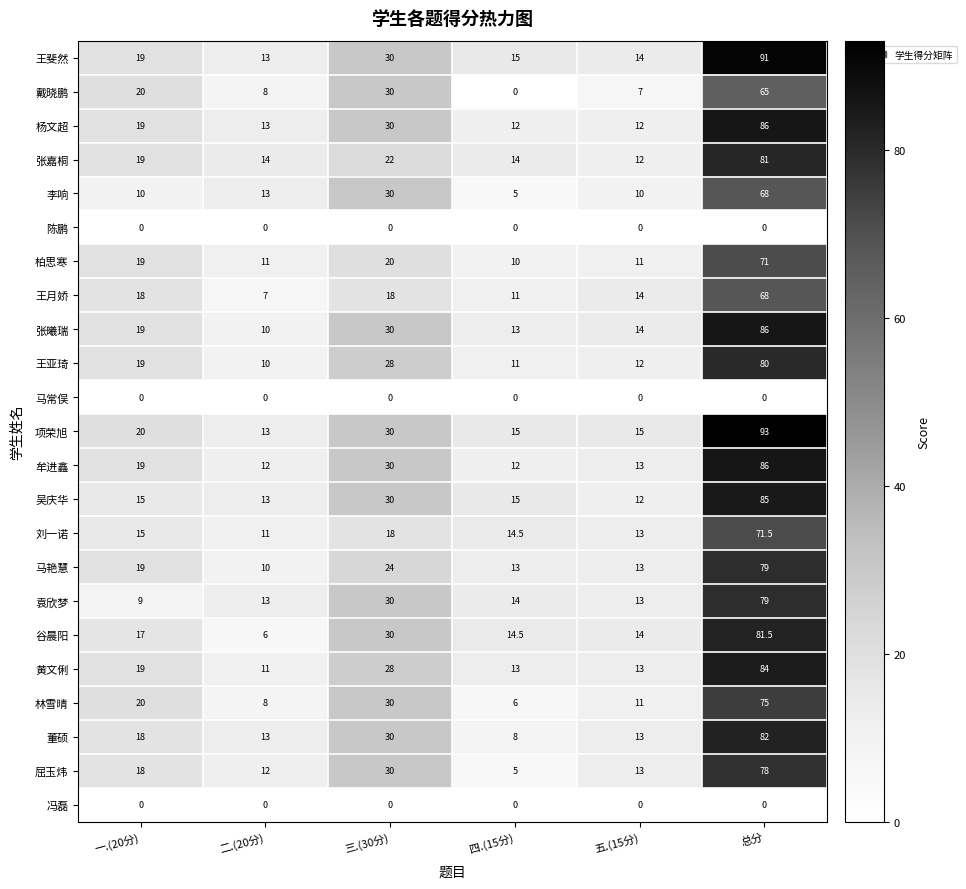

What is the total value across all series at 二.(20分)?

221.0